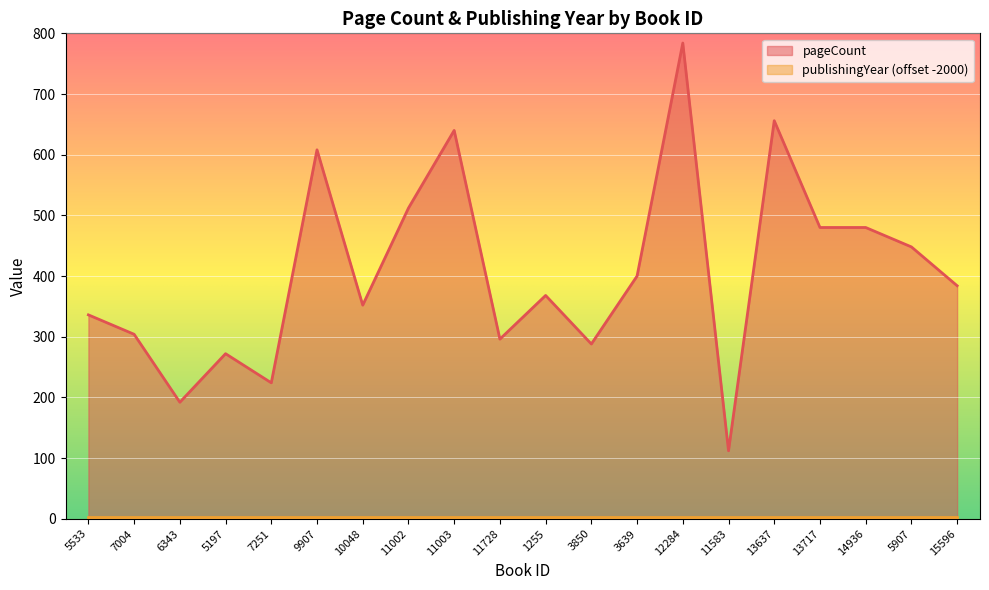

Reading left to right, what are all the values shown in this chart?

336	304	192	272	224	608	352	512	640	296	368	288	400	784	112	656	480	480	448	384